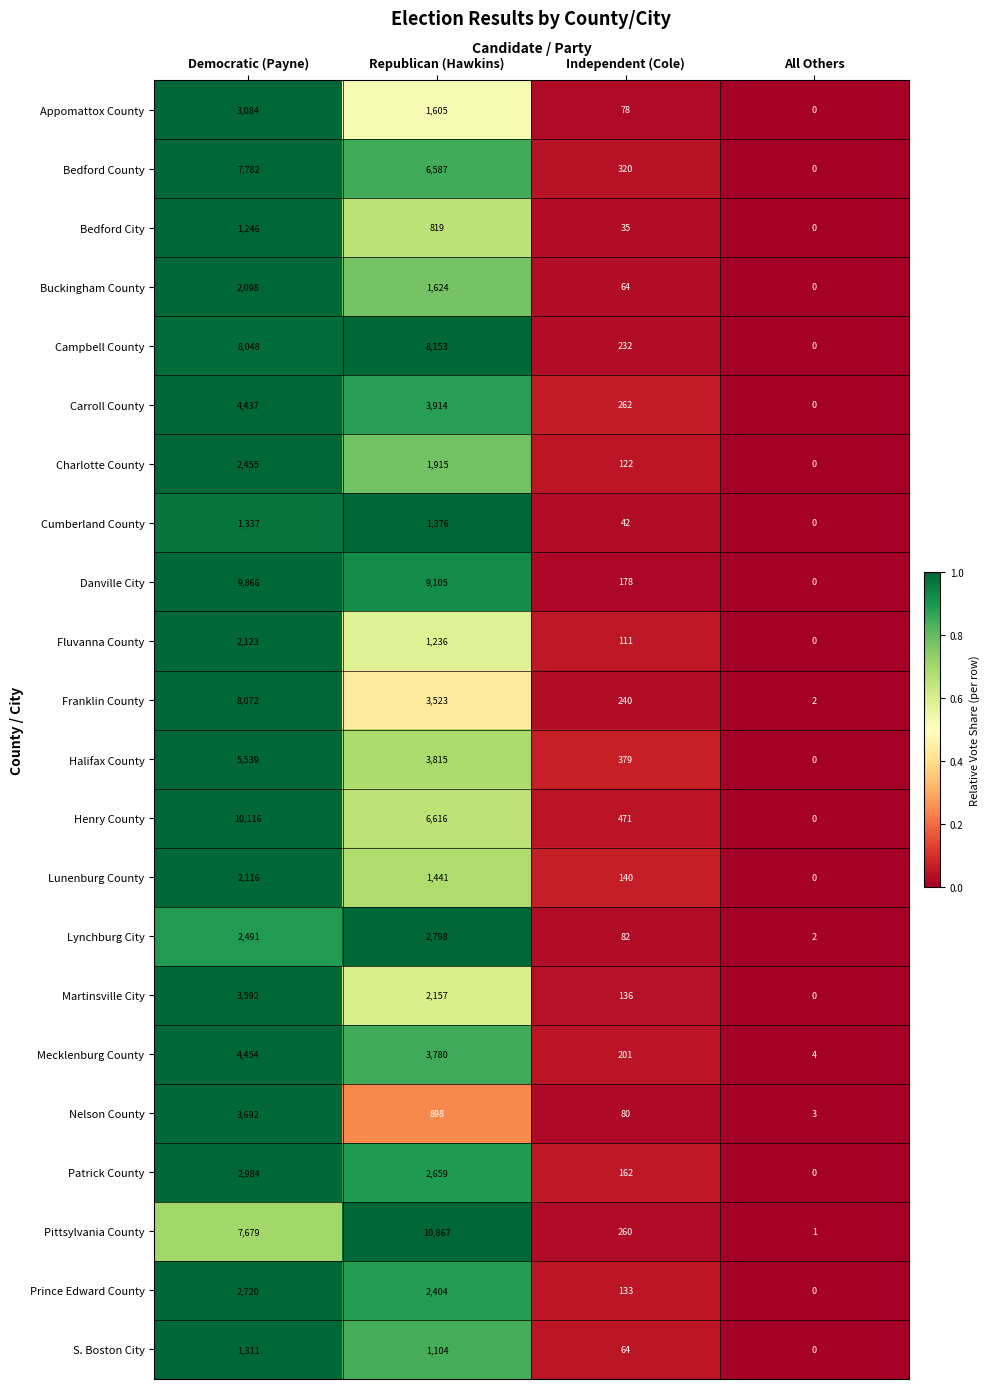

Between Republican (Hawkins) and All Others, which series saw the biggest shift?

Pittsylvania County